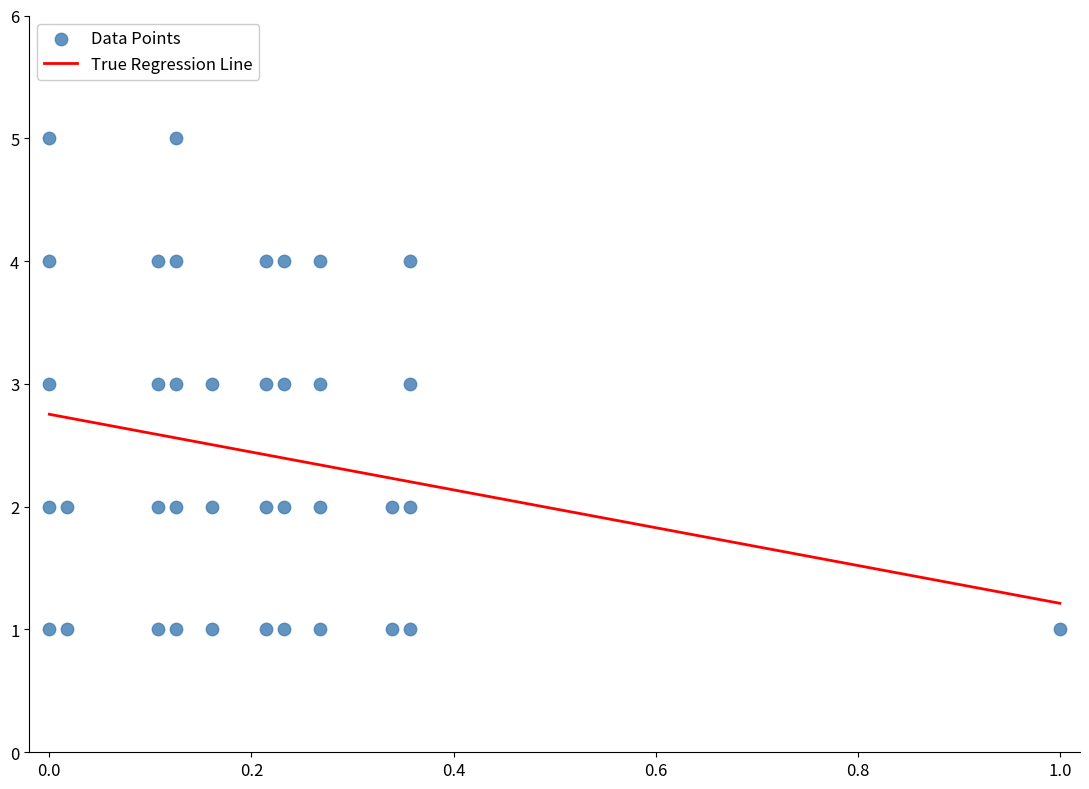

What is the range of Y values (max minus min)?

4